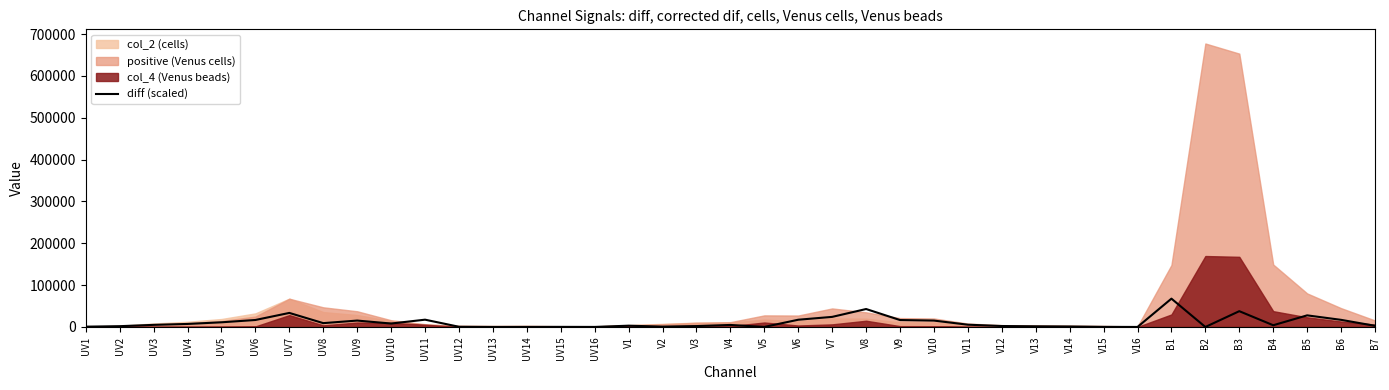

What is the sum of the values at B5 and V10?

43040.3